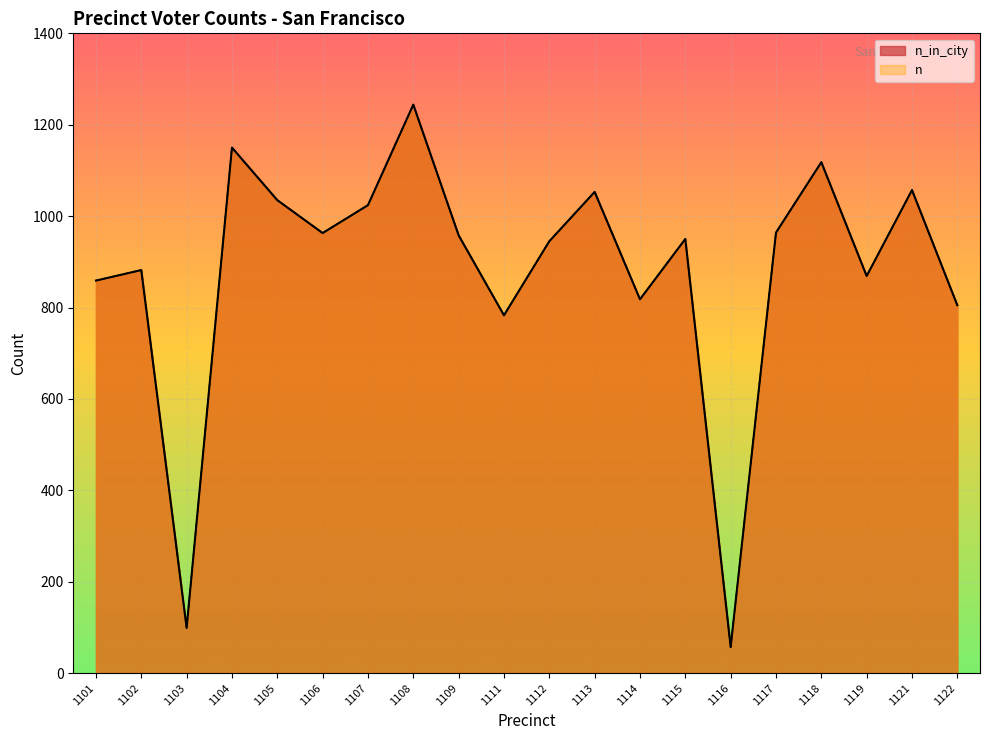

What are all the series names shown in the legend?

n_in_city, n